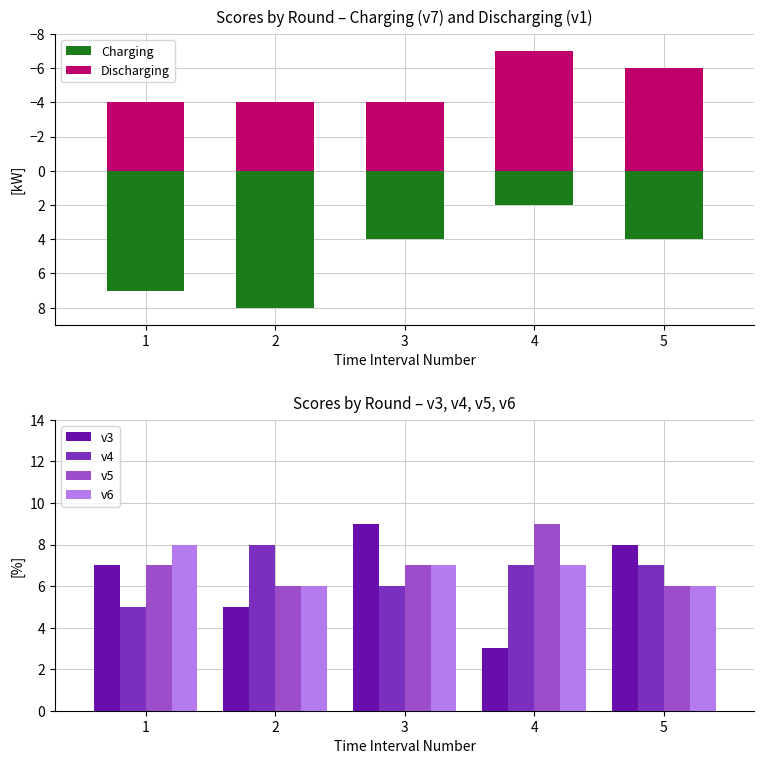

Does the chart contain any negative values?

Yes